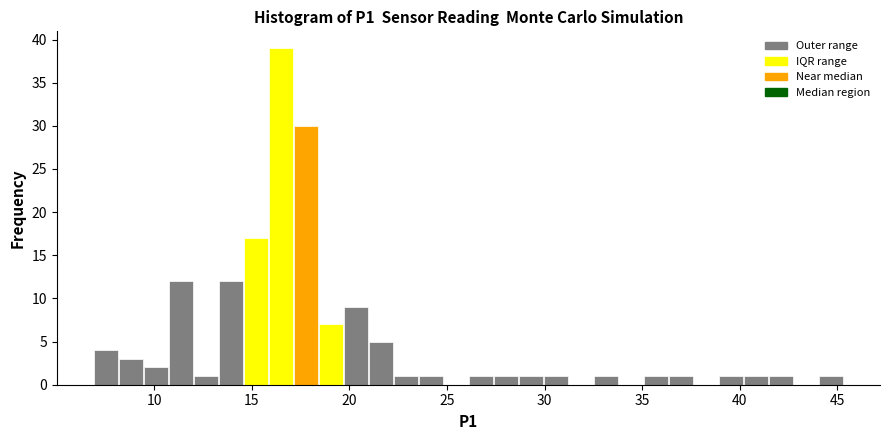

Read against the x-axis, roughly where is the centre of the tallest bar?

16.5